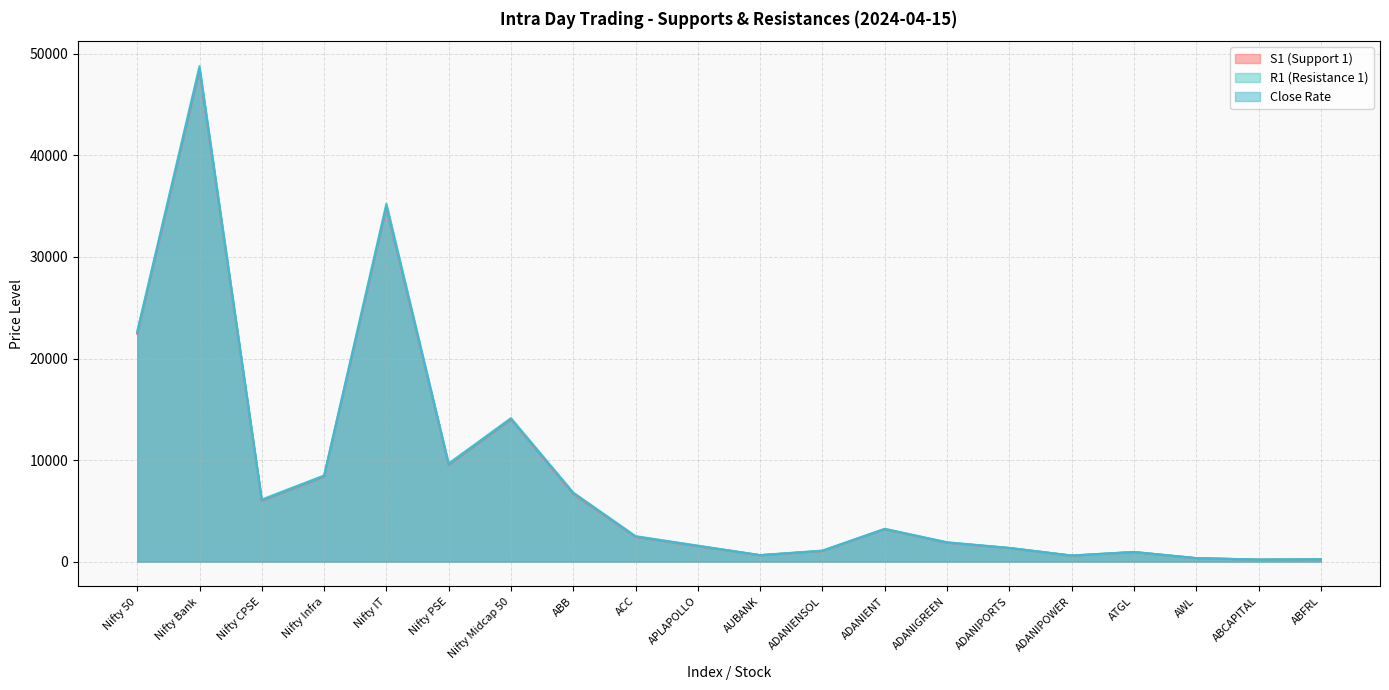

How many lines are shown in the chart?

3